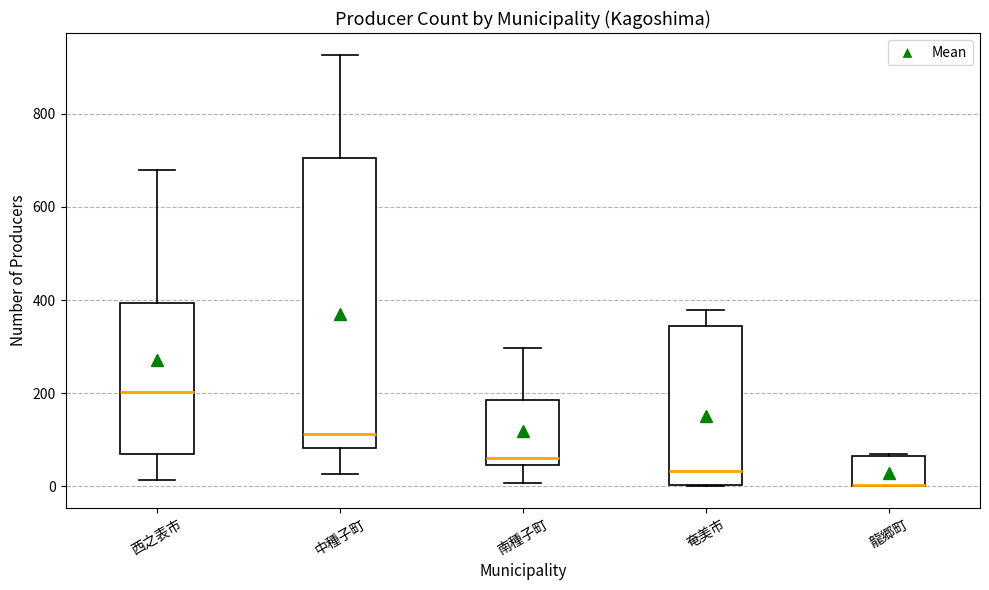

Reading left to right, transcribe this box plot: for each box, give where its median line is, the range the box spans, and where its two whiskers end, as read against the y-axis. The values are not printed on the chart, so give them approximately, as read against the axis.

西之表市: median 200, box 60 to 400, whiskers 20 to 680
中種子町: median 120, box 80 to 700, whiskers 20 to 920
南種子町: median 60, box 40 to 180, whiskers 0 to 300
奄美市: median 40, box 0 to 340, whiskers 0 to 380
龍郷町: median 0 (drawn on the box's lower edge), box 0 to 60, whiskers 0 to 60